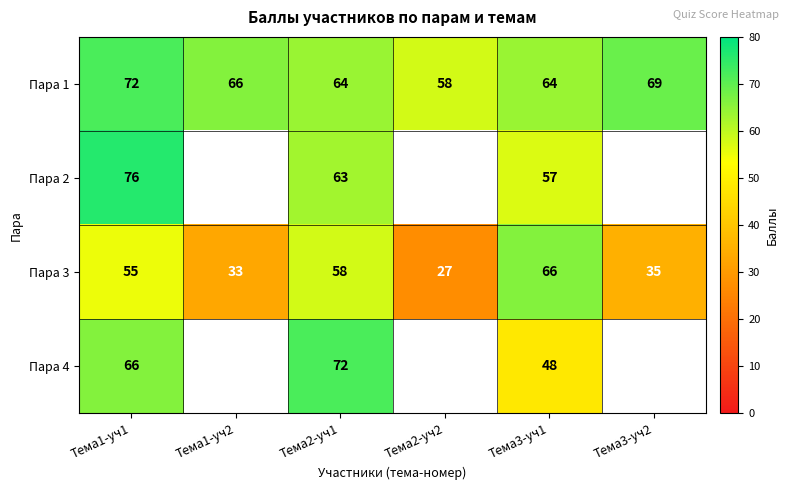

What is the spread (max minus min) of values at Тема3-уч2?

34.0